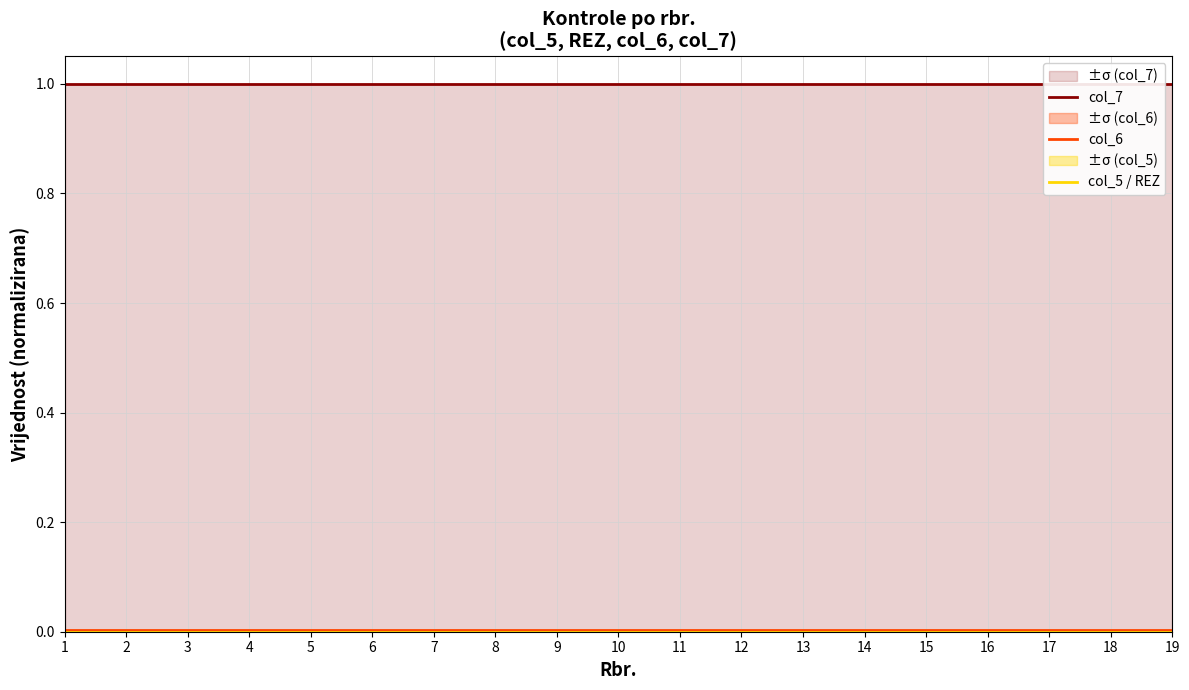

True or false: col_7 and col_5 / REZ intersect in this chart.

False